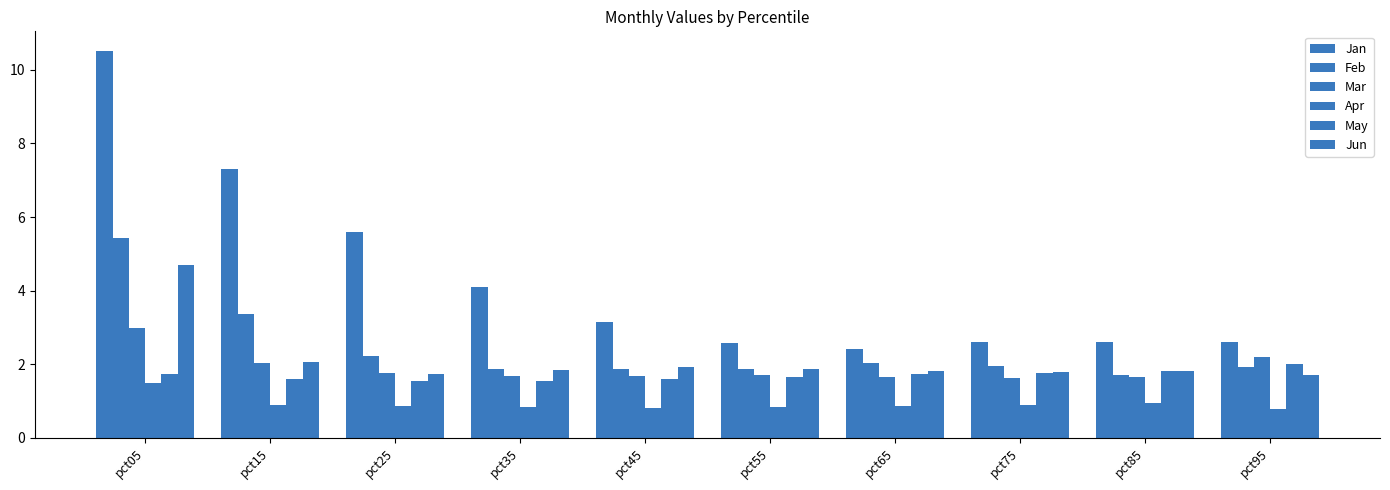

True or false: Feb has a value of 2.0 at pct65.

True